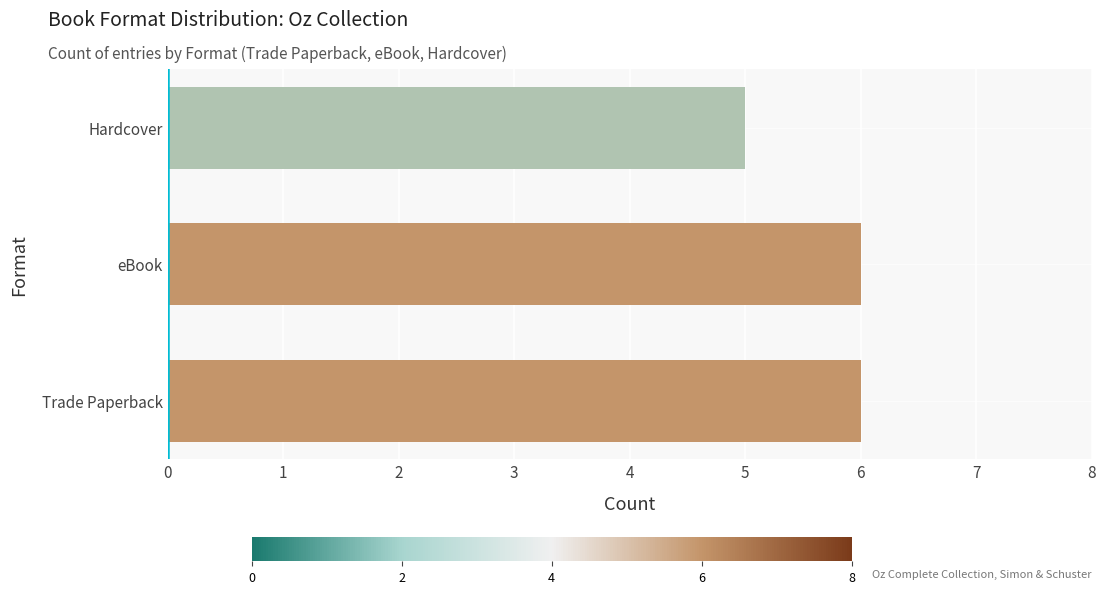

Count the number of data series in this chart.

1